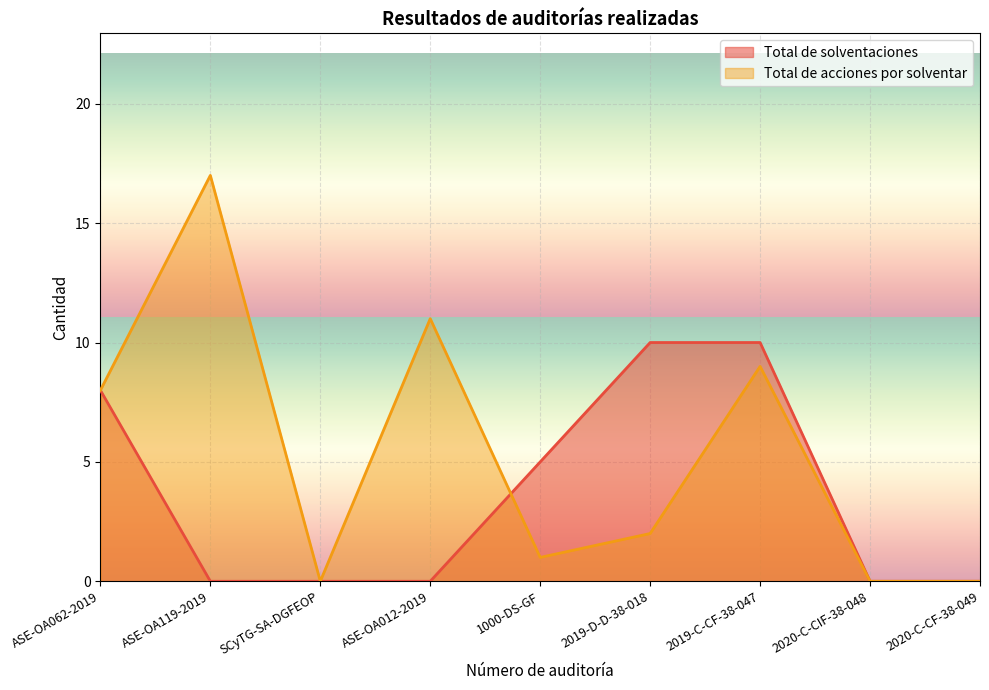

At which label does Total de acciones por solventar reach its minimum?

SCyTG-SA-DGFEOP